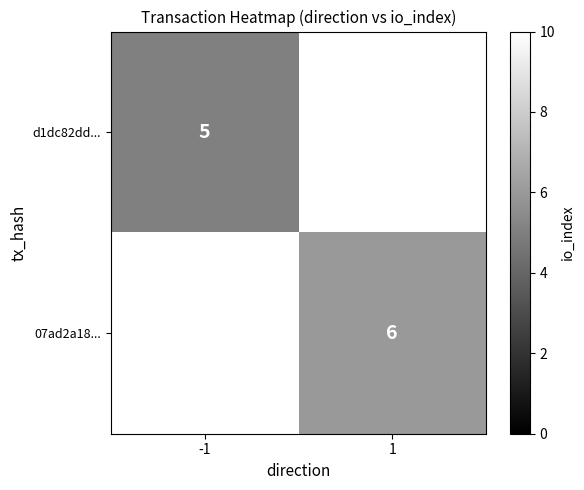

What is the greatest value displayed?

6.0